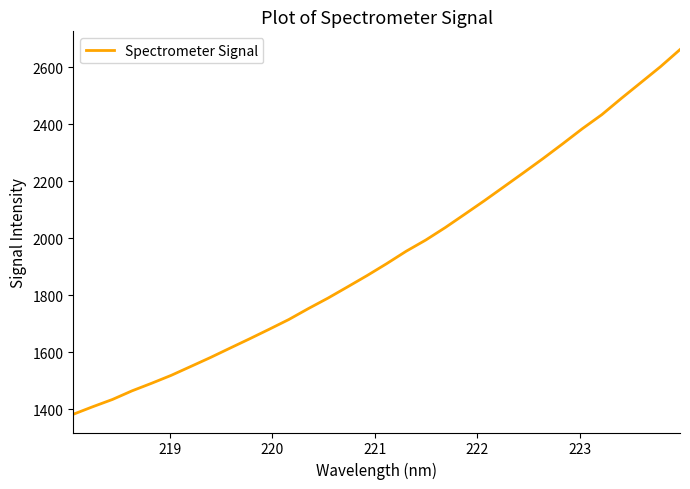

What is the difference between the maximum and minimum values?

1279.5